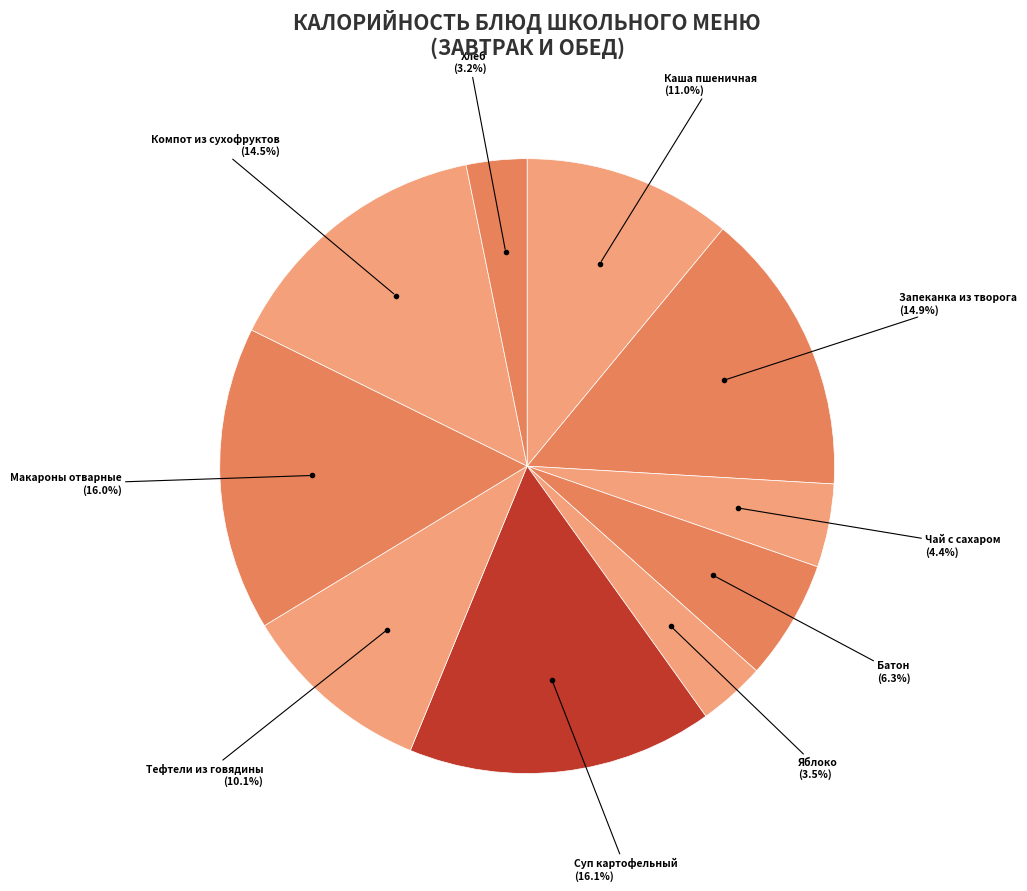

Is it true that Батон is 19% of the pie?

False